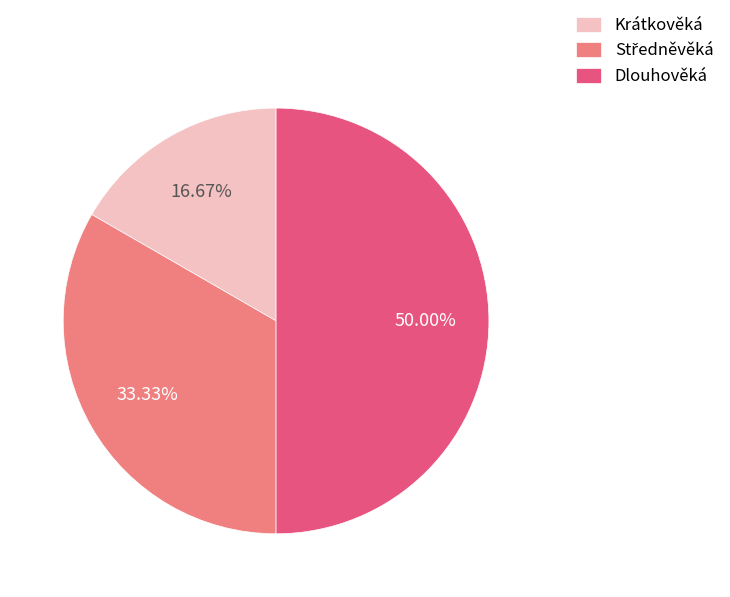

What percentage is the Dlouhověká slice, to the nearest percent?

50%